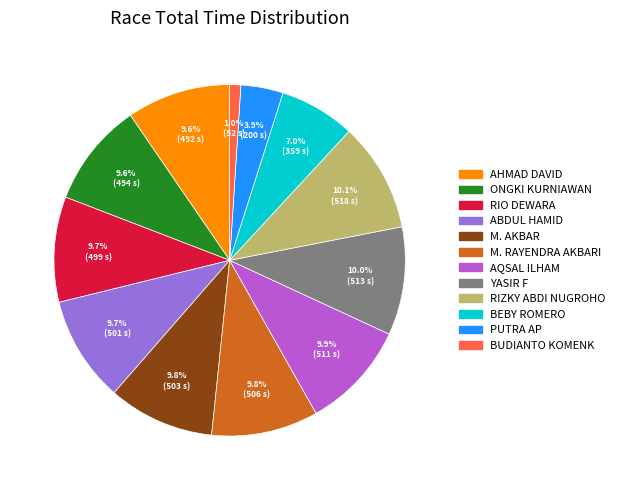

To the nearest percent, what portion does ABDUL HAMID represent?

10%